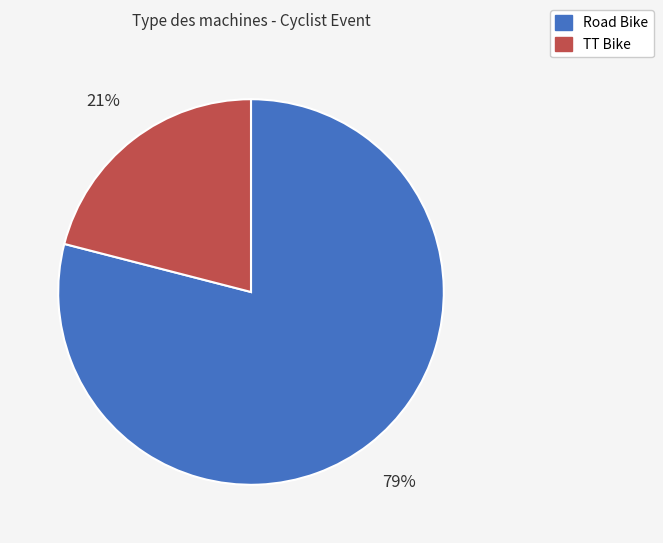

How many segments does this pie chart have?

2